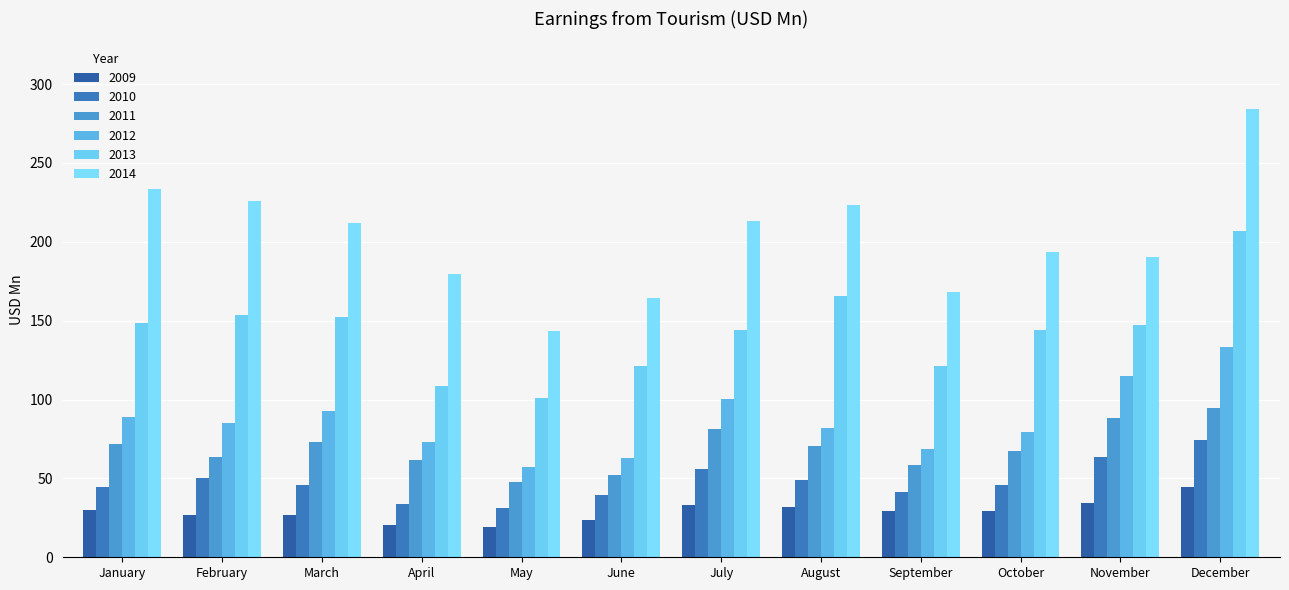

What is the highest value of the 2013 series?

207.2